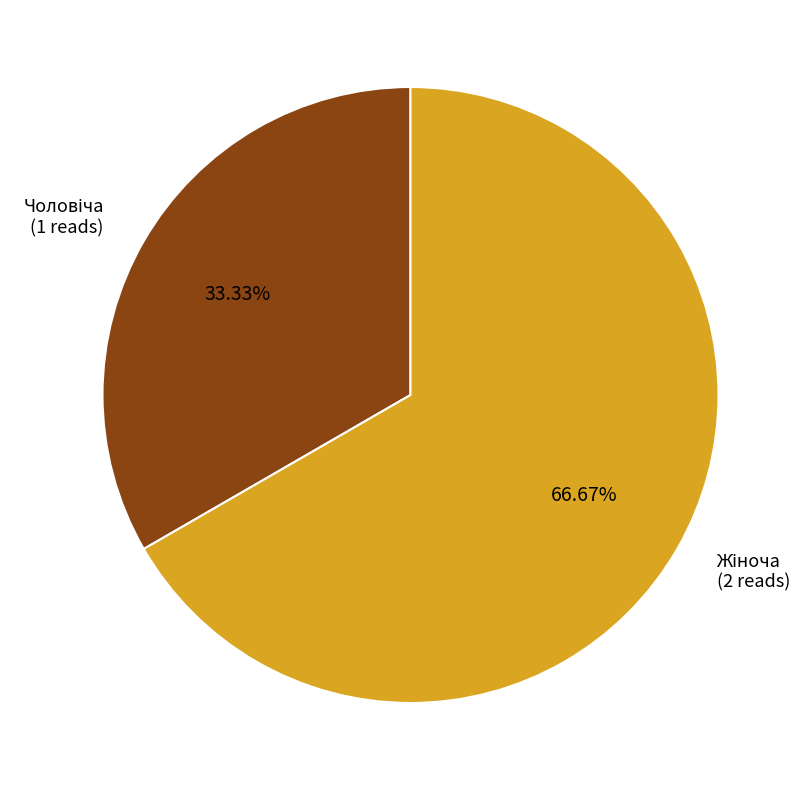

Count the number of slices in the pie.

2